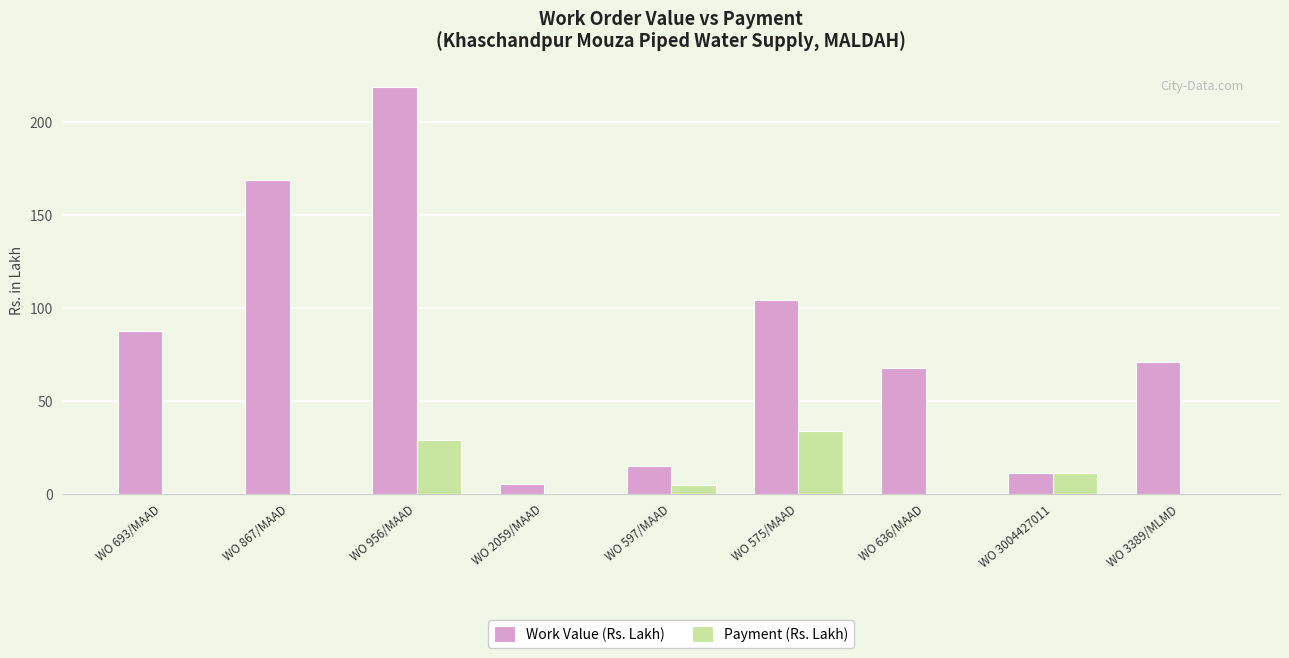

What is the sum of all Work Value (Rs. Lakh) values?

747.8